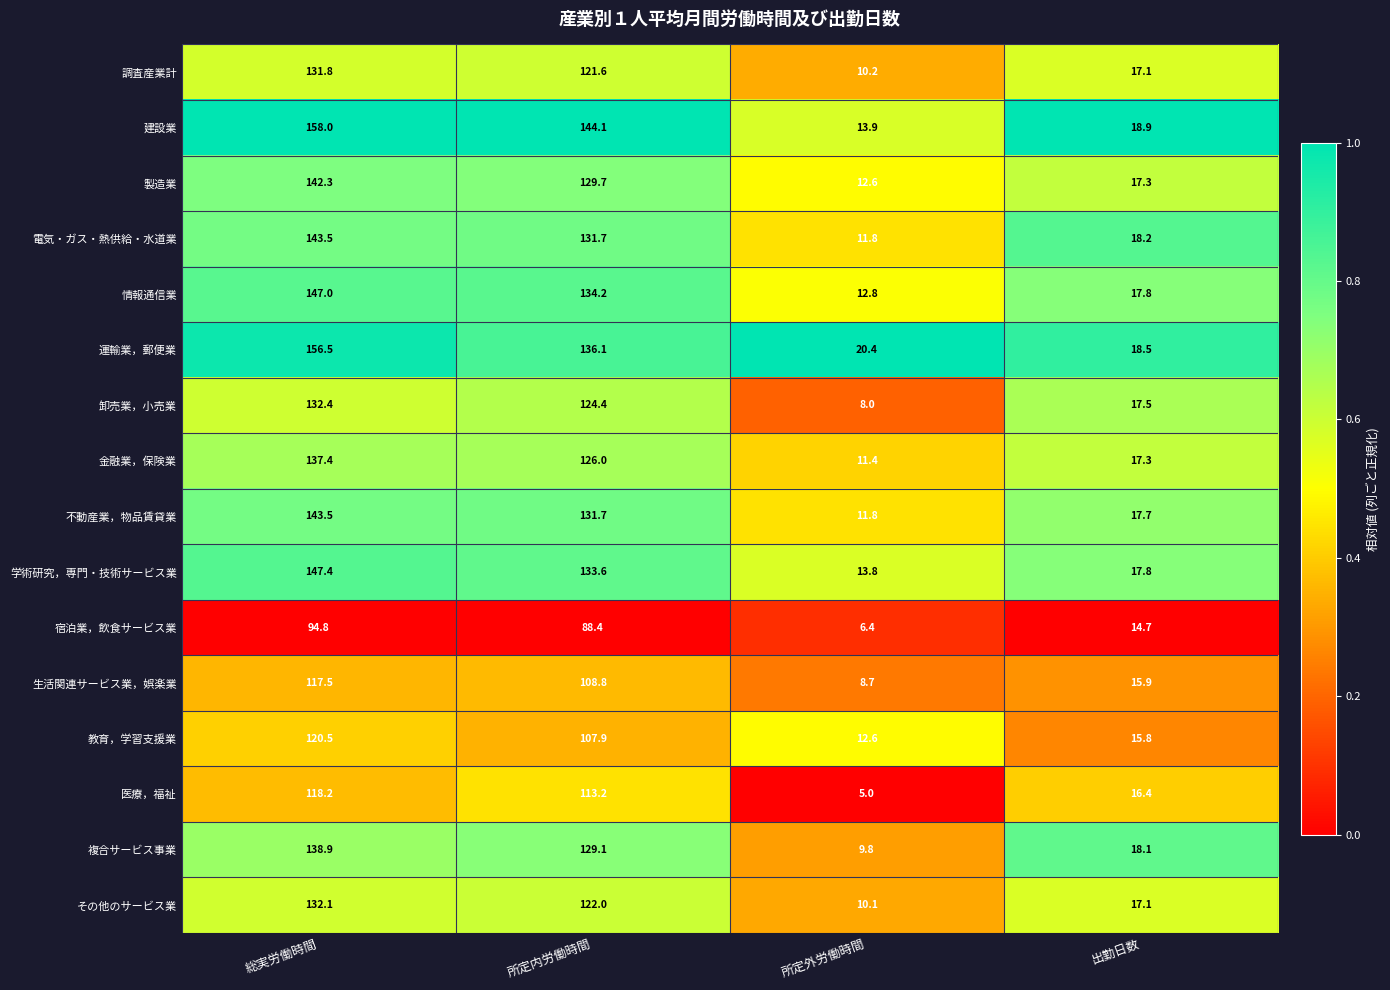

The 複合サービス事業 series shows 138.9 at 総実労働時間. True or false?

True